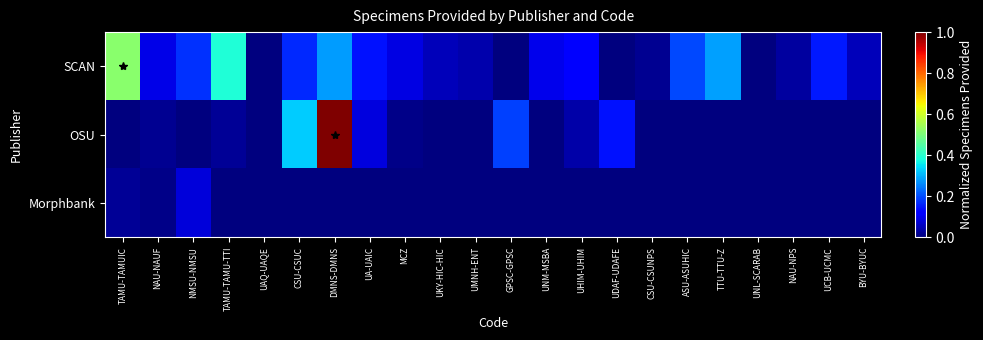

Reading left to right, list all the values displayed in this chart.

SCAN: TAMU-TAMUIC=0.5	NAU-NAUF=0.1	NMSU-NMSU=0.2	TAMU-TAMU-TTI=0.4	UAQ-UAQE=0.0	CSU-CSUC=0.2	DMNS-DMNS=0.3	UA-UAIC=0.1	MCZ=0.1	UKY-HIC-HIC=0.1	UMNH-ENT=0.0	GPSC-GPSC=0.0	UNM-MSBA=0.1	UHIM-UHIM=0.1	UDAF-UDAFE=0.0	CSU-CSUNPS=0.0	ASU-ASUHIC=0.2	TTU-TTU-Z=0.3	UNL-SCARAB=0.0	NAU-NPS=0.0	UCB-UCMC=0.2	BYU-BYUC=0.1
OSU: TAMU-TAMUIC=0.0	NAU-NAUF=0.0	NMSU-NMSU=0.0	TAMU-TAMU-TTI=0.0	UAQ-UAQE=0.0	CSU-CSUC=0.3	DMNS-DMNS=1.0	UA-UAIC=0.1	MCZ=0.0	UKY-HIC-HIC=0.0	UMNH-ENT=0.0	GPSC-GPSC=0.2	UNM-MSBA=0.0	UHIM-UHIM=0.0	UDAF-UDAFE=0.1	CSU-CSUNPS=0.0	ASU-ASUHIC=0.0	TTU-TTU-Z=0.0	UNL-SCARAB=0.0	NAU-NPS=0.0	UCB-UCMC=0.0	BYU-BYUC=0.0
Morphbank: TAMU-TAMUIC=0.0	NAU-NAUF=0.0	NMSU-NMSU=0.1	TAMU-TAMU-TTI=0.0	UAQ-UAQE=0.0	CSU-CSUC=0.0	DMNS-DMNS=0.0	UA-UAIC=0.0	MCZ=0.0	UKY-HIC-HIC=0.0	UMNH-ENT=0.0	GPSC-GPSC=0.0	UNM-MSBA=0.0	UHIM-UHIM=0.0	UDAF-UDAFE=0.0	CSU-CSUNPS=0.0	ASU-ASUHIC=0.0	TTU-TTU-Z=0.0	UNL-SCARAB=0.0	NAU-NPS=0.0	UCB-UCMC=0.0	BYU-BYUC=0.0